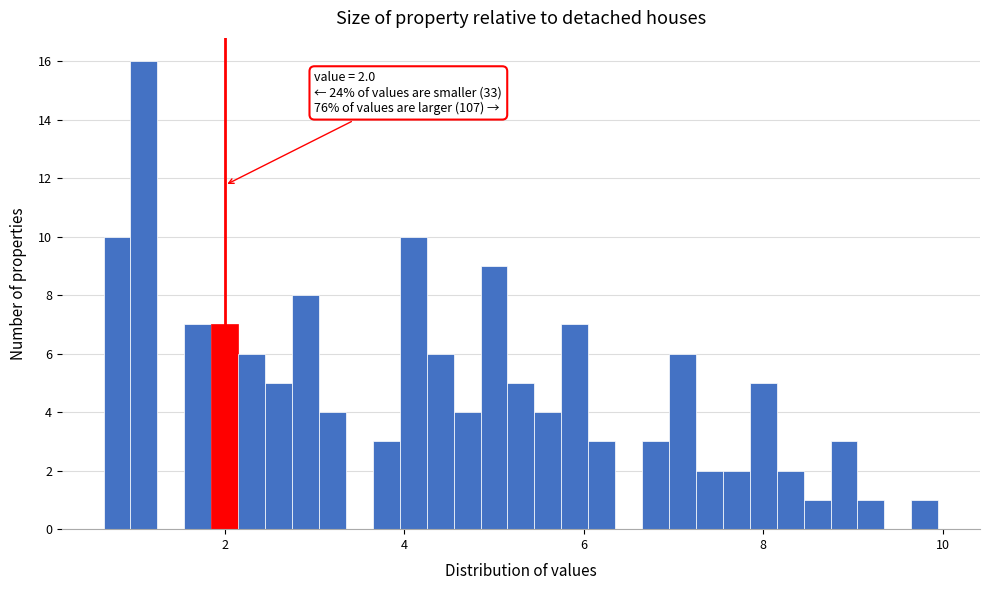

Around what value on the x-axis is the tallest bar? Give the approximate position of its centre, as read against the axis.

1.2